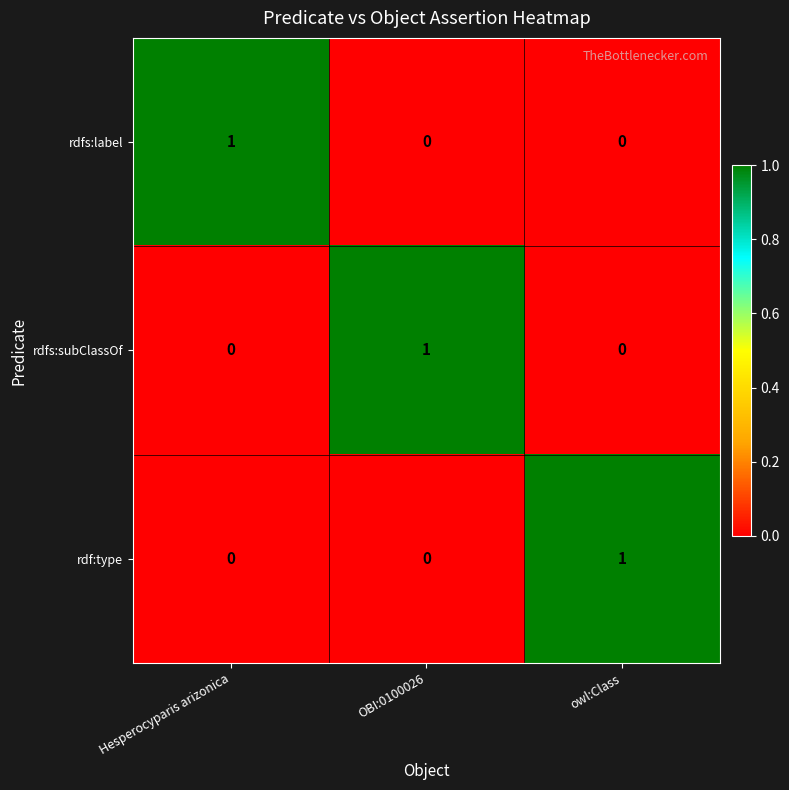

How many positive values does the rdf:type series have?

1